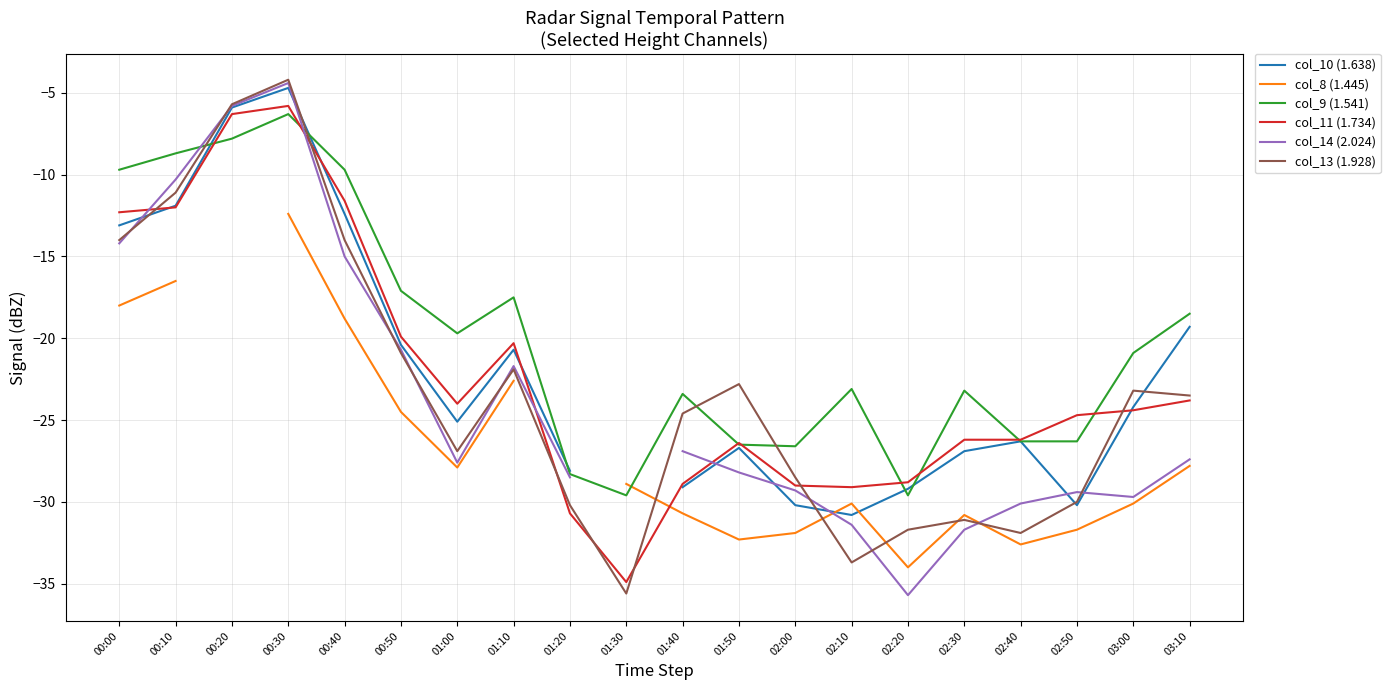

How many interior local valleys does the col_11 (1.734) series have?

3